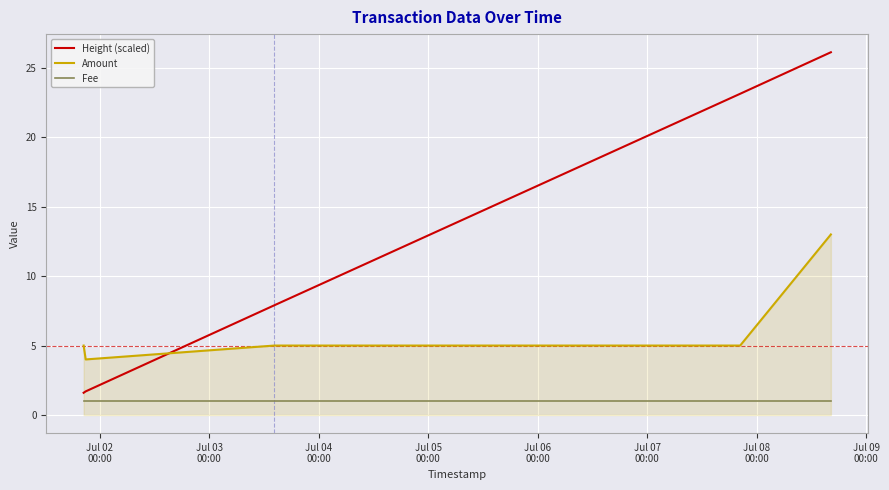

Which series has the largest range (max minus min)?

Height (scaled)